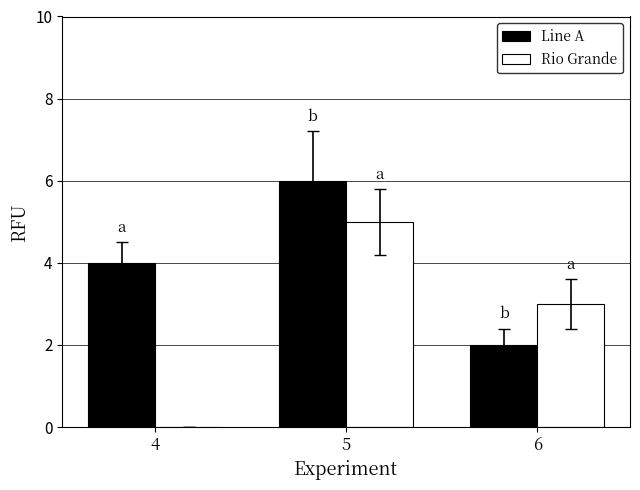

At which label does Rio Grande first exceed 3?

5